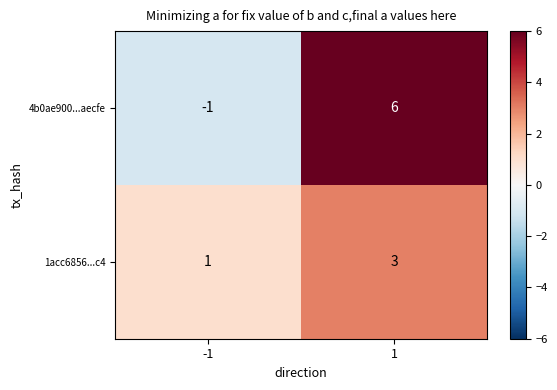

Reading left to right, list all the values displayed in this chart.

4b0ae900...aecfe: -1=-1	1=6
1acc6856...c4: -1=1	1=3